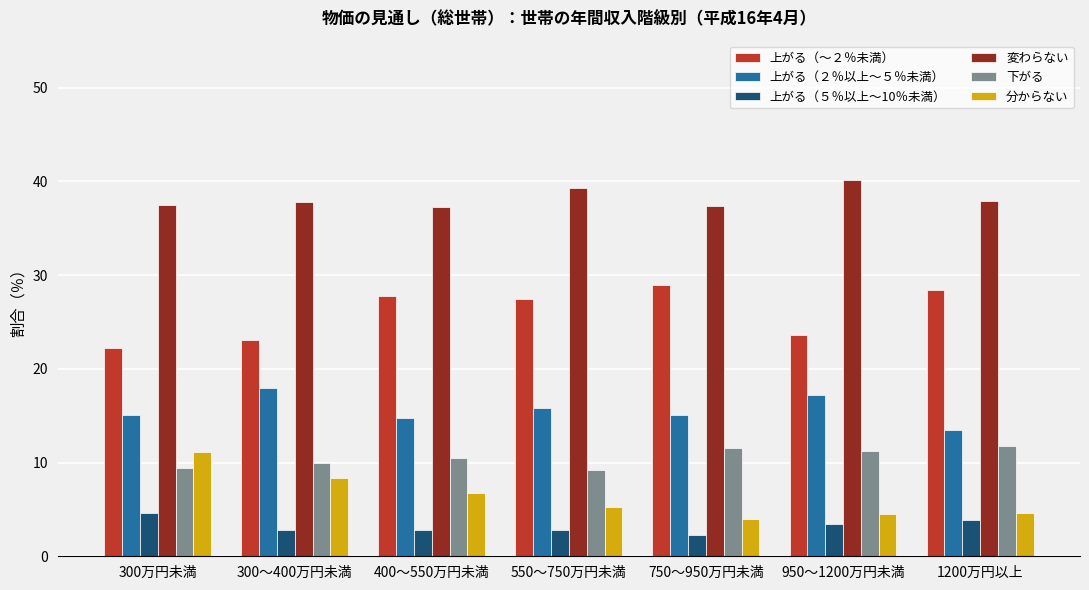

Where is 上がる（～２％未満） nearest to the value 25?

950～1200万円未満